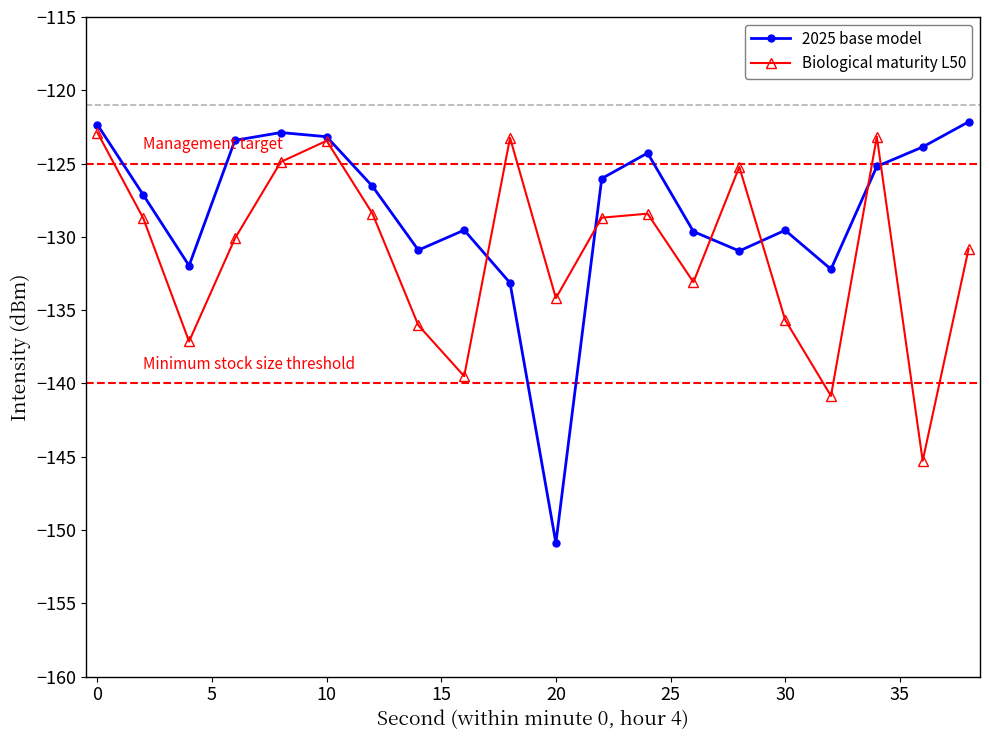

Which series has the largest total across all categories?

2025 base model